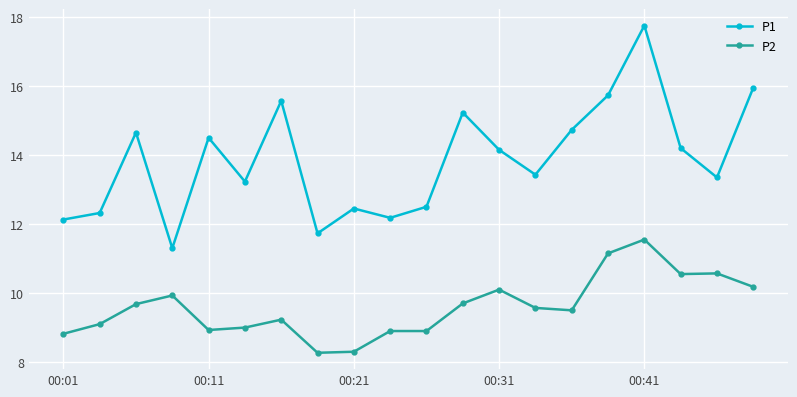

At how many categories does at least one series exceed 11?

20